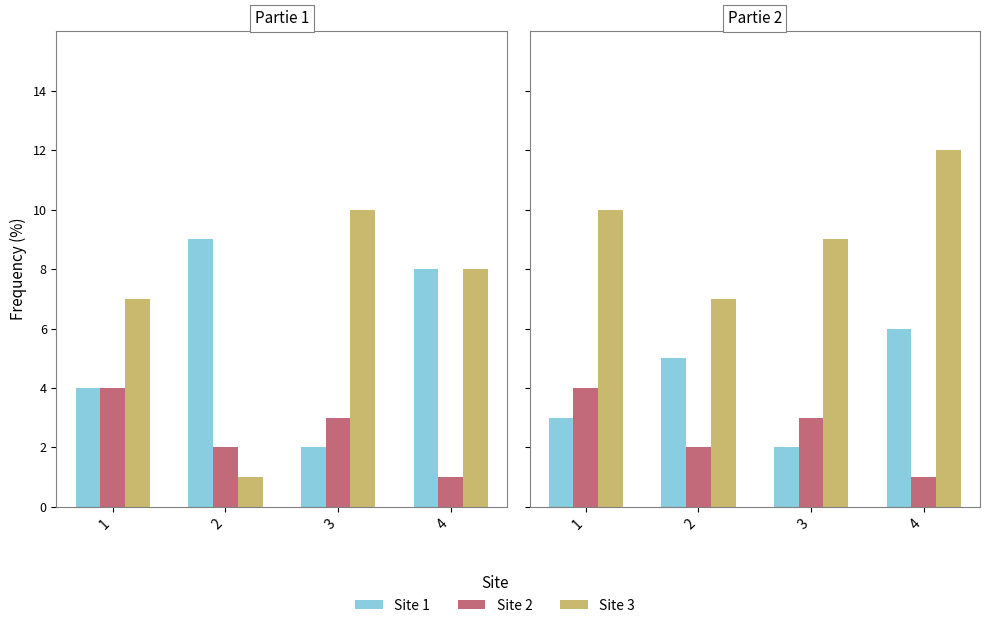

Is the value of Site 1 at 2 greater than the value of Site 3 at 4?

No